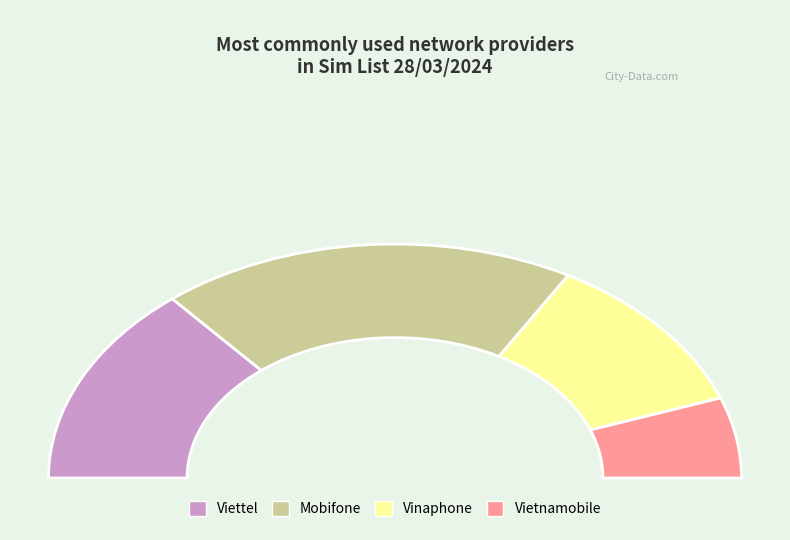

Combined, what portion of the pie is Viettel and Vinaphone?

50.0%